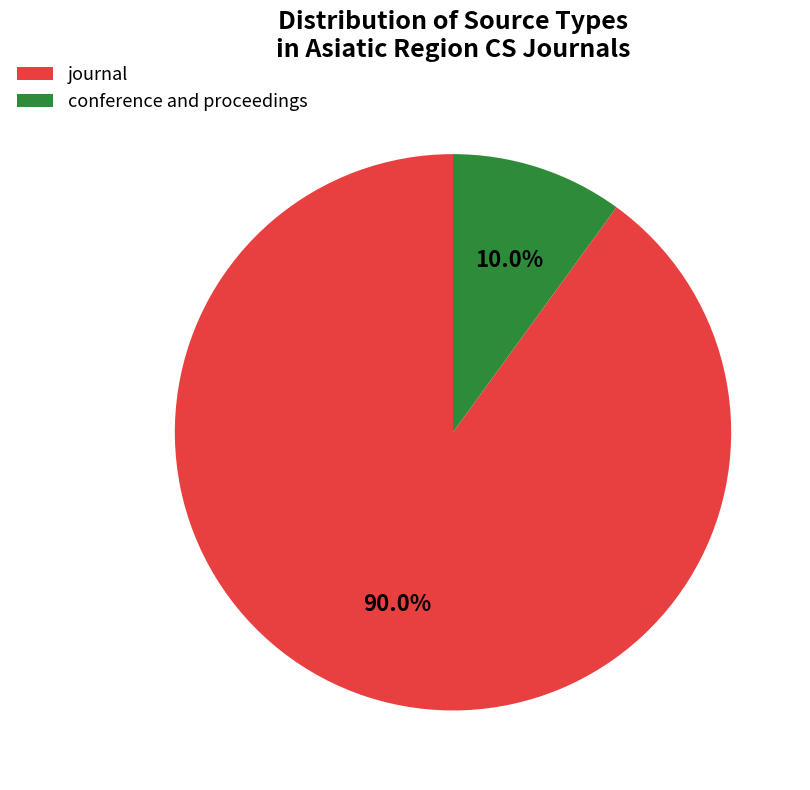

What portion of the pie excludes journal?

10.0%